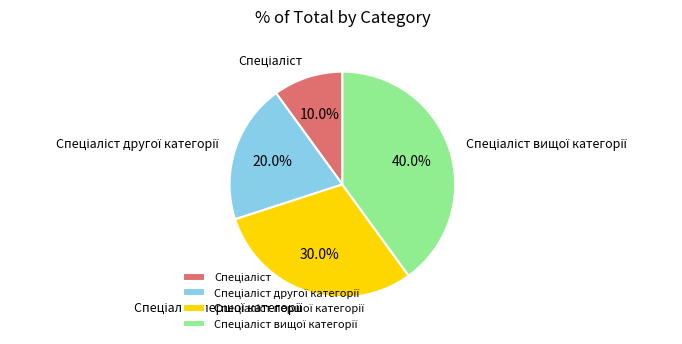

Count the number of slices in the pie.

4